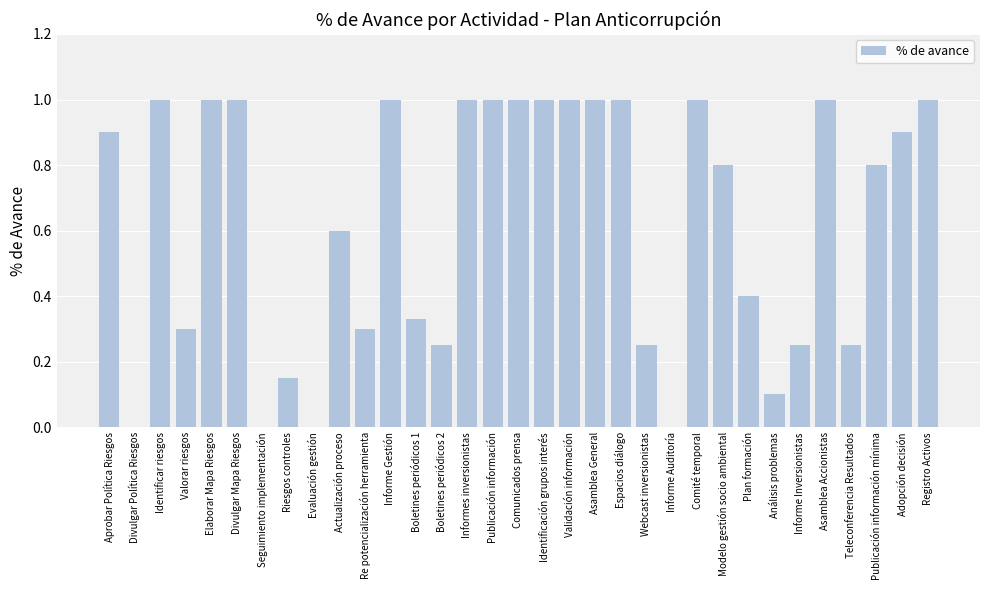

Approximately how many times larger is the value at Registro Activos compared to Comité temporal?

1.0